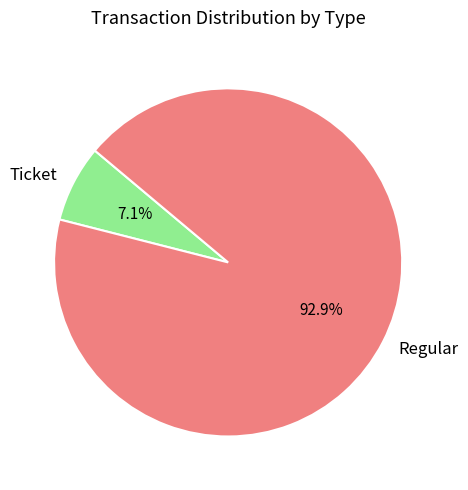

Do Ticket and Regular together represent more than half of the pie?

Yes